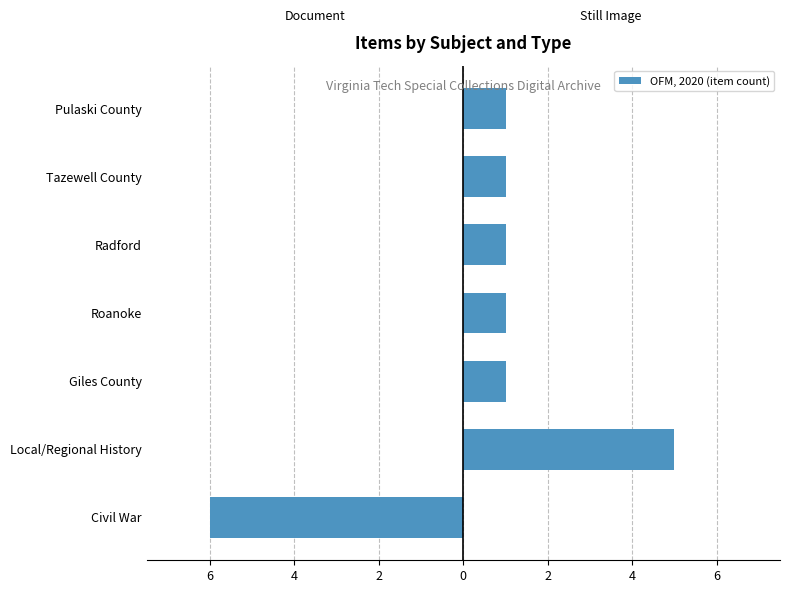

How many positive values does the Still Image series have?

6